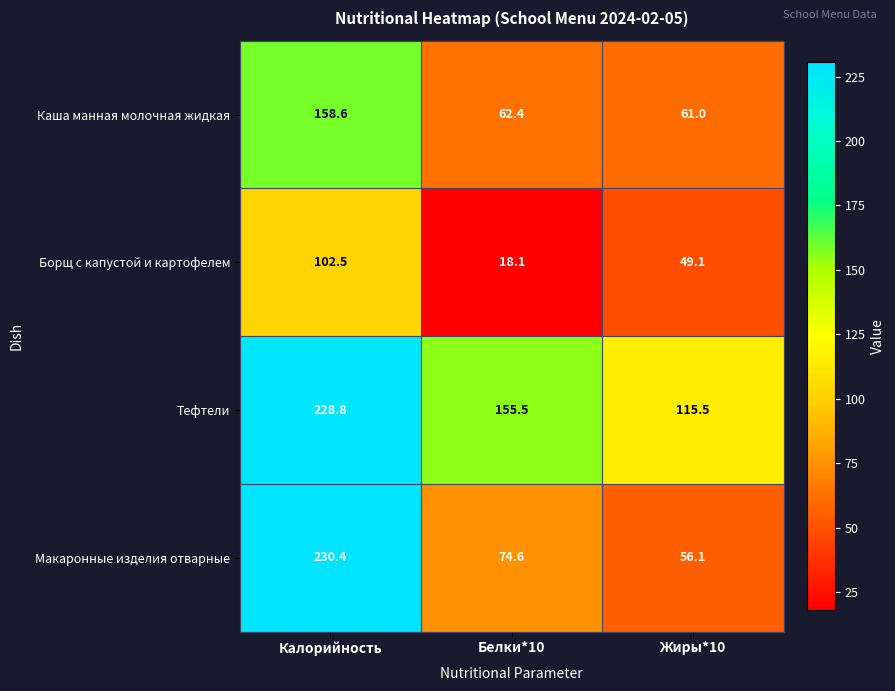

The Тефтели series shows 115.5 at Жиры*10. True or false?

True